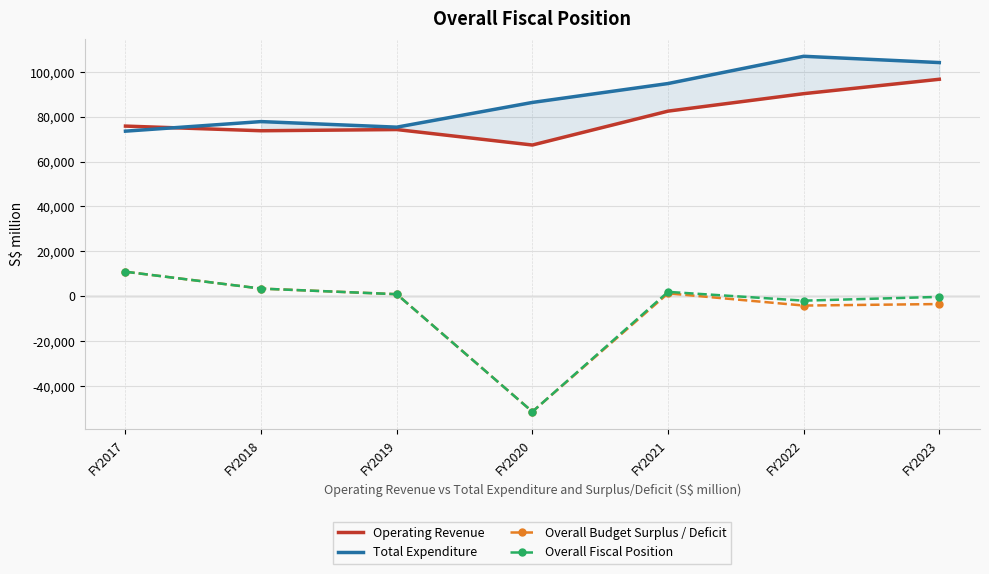

Which label corresponds to the smallest value in the chart?

FY2020